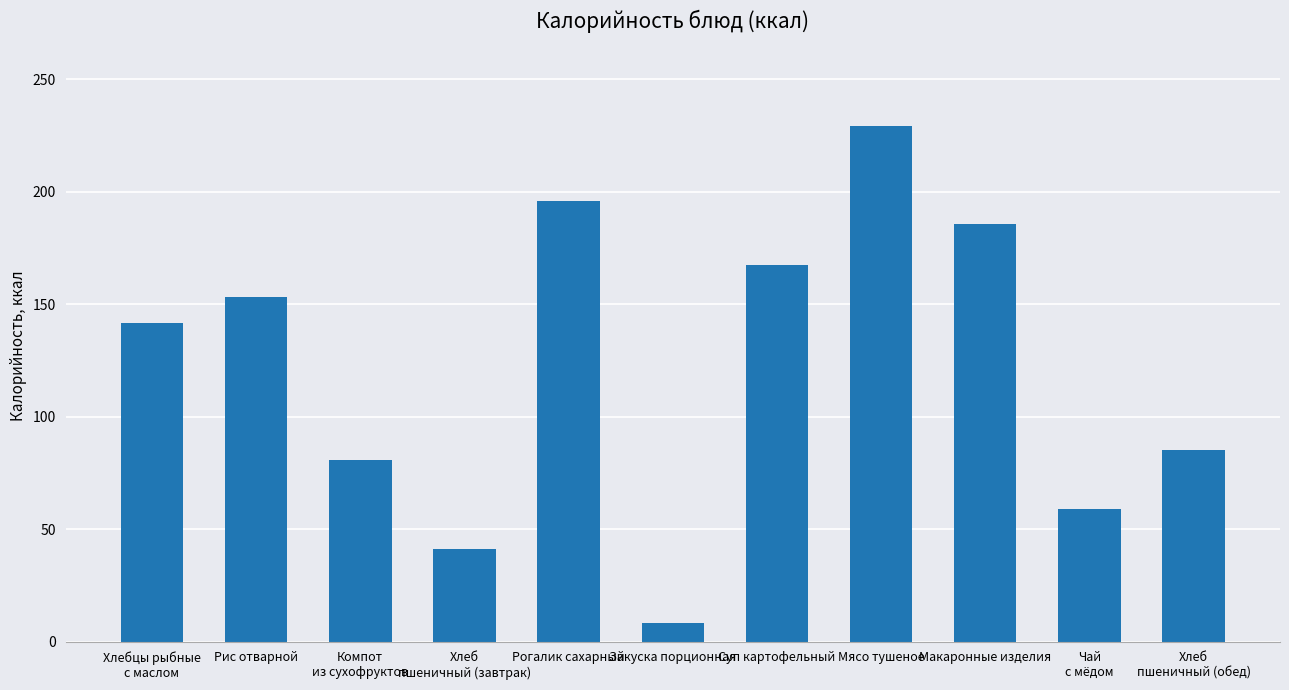

What is the value of the 2nd bar from the left?

153.2